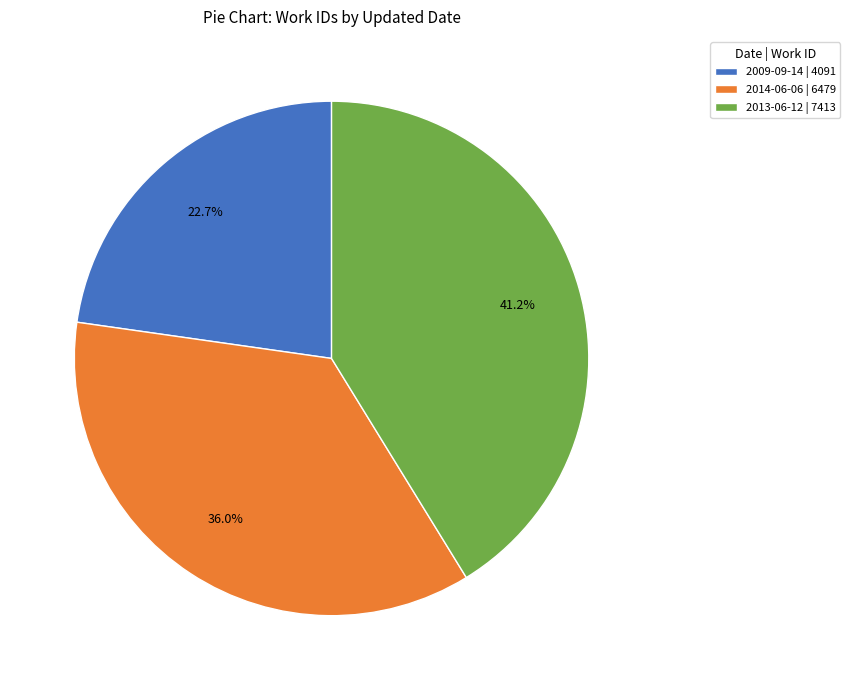

To the nearest percent, what portion does 2014-06-06 represent?

36%